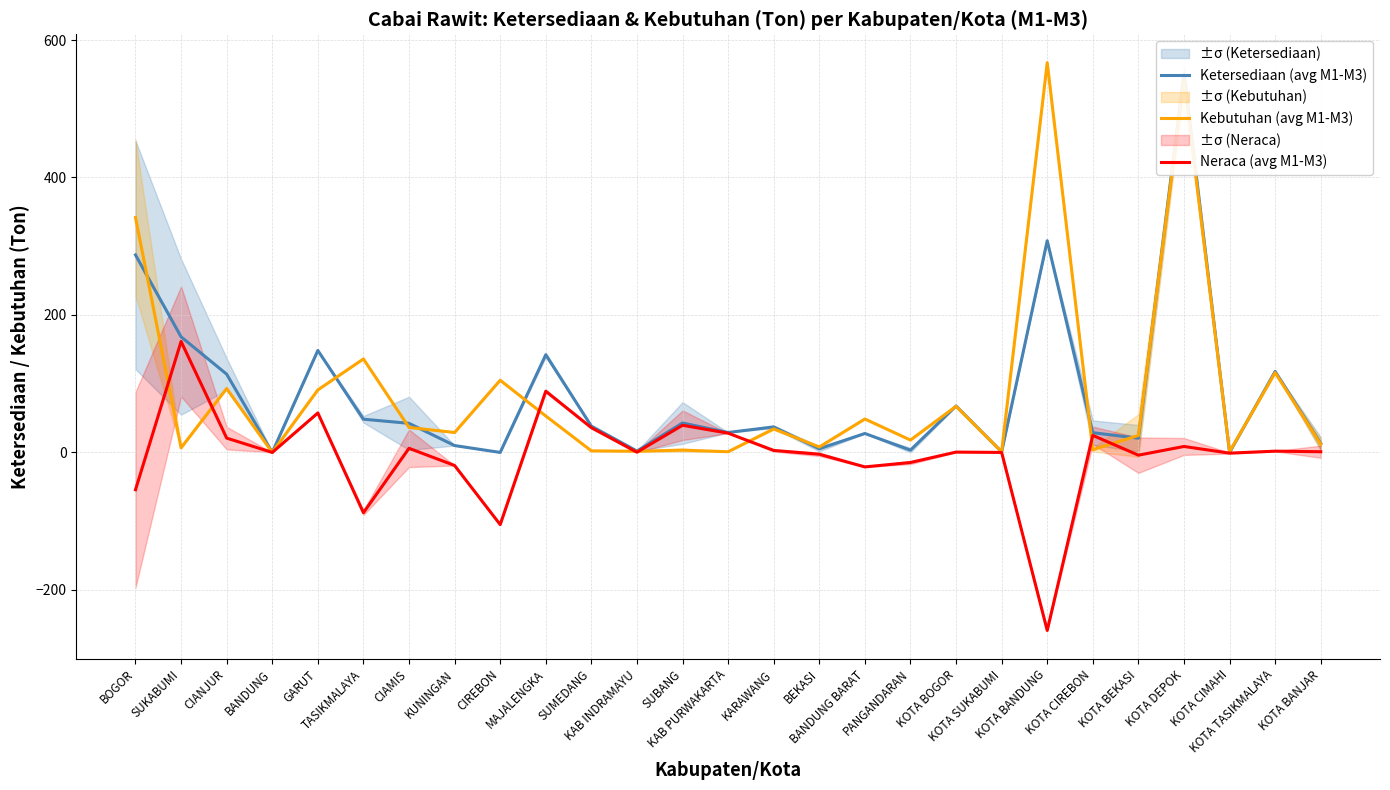

How many values in the Neraca (avg M1-M3) series exceed 0?

15